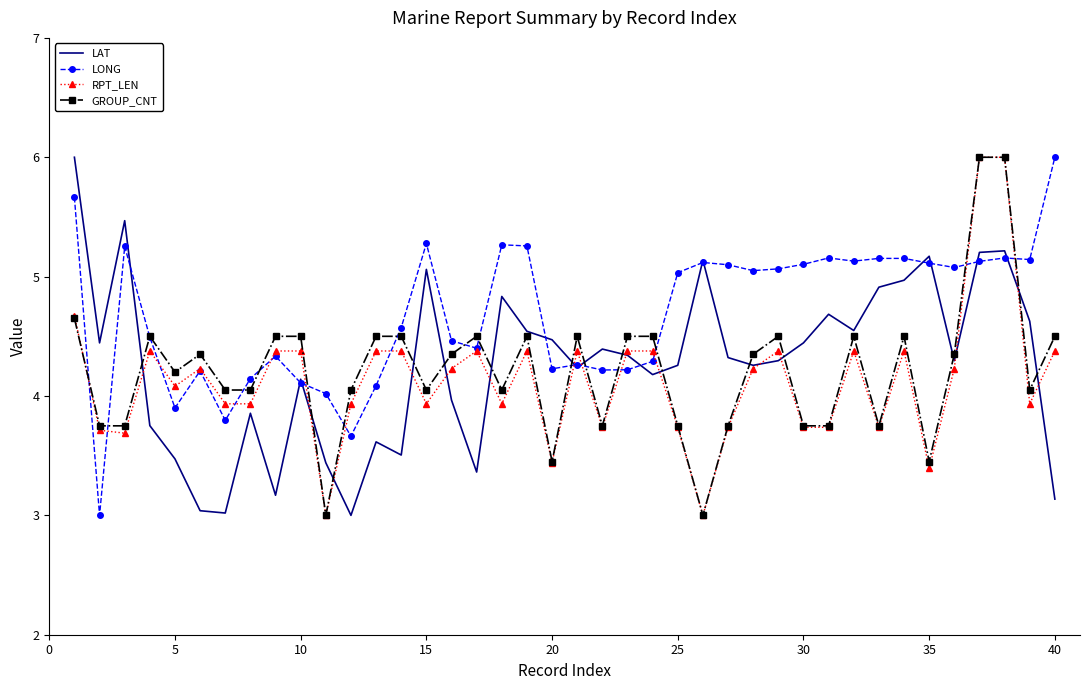

Which series has the largest total across all categories?

LONG